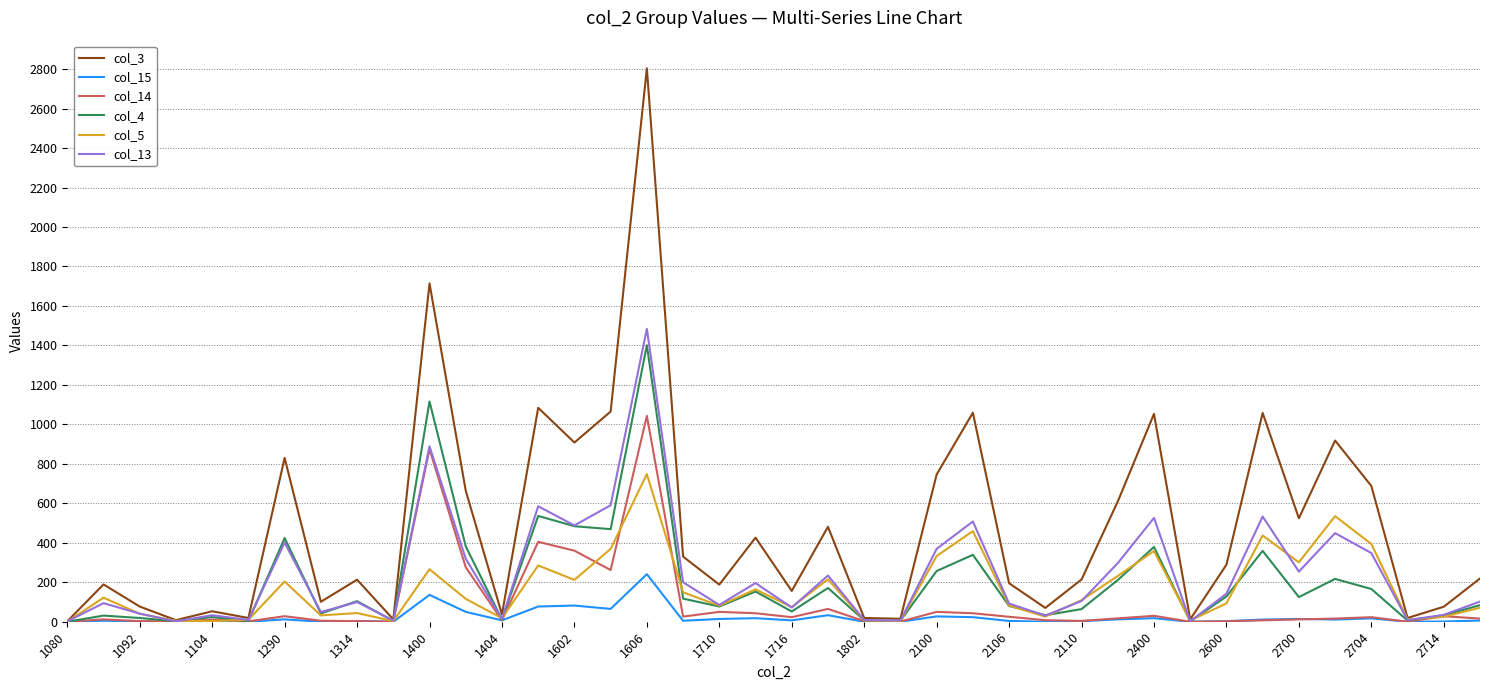

Which series has the largest range (max minus min)?

col_3